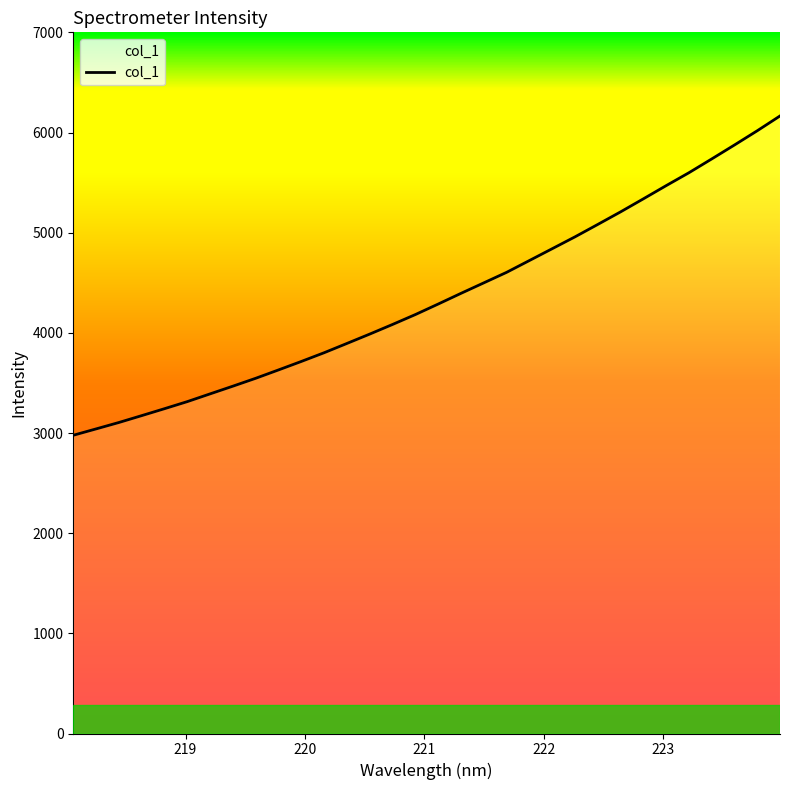

What is the greatest value displayed?

6165.1